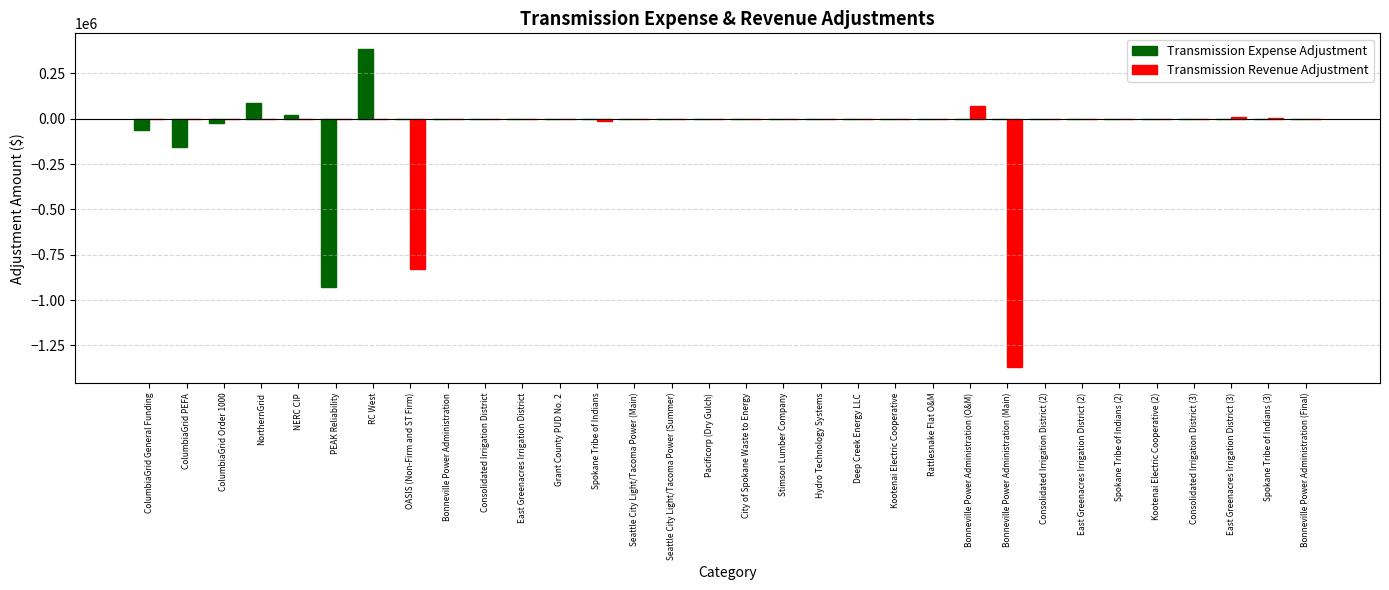

Which category has the highest value in the Transmission Revenue Adjustment series?

Bonneville Power Administration (O&M)